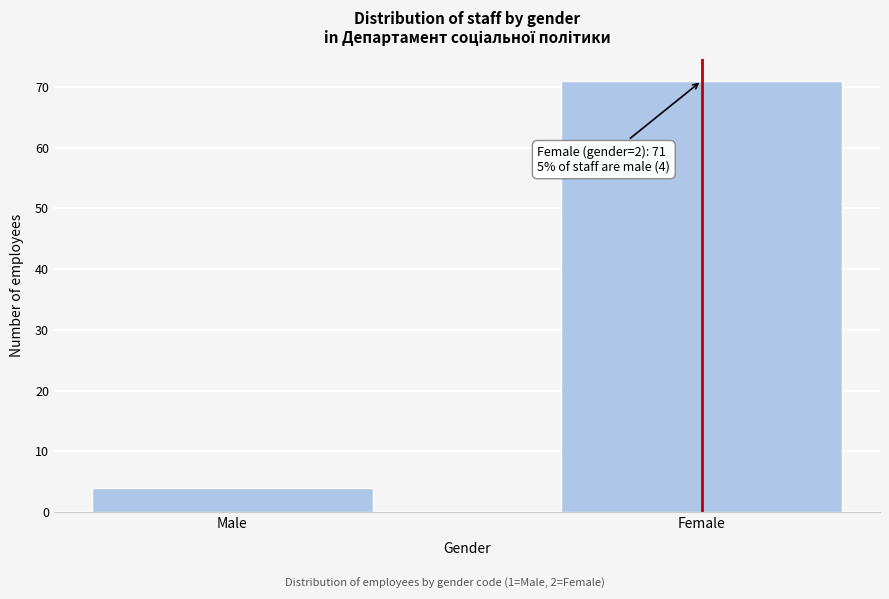

Reading left to right, list all the values displayed in this chart.

4	71